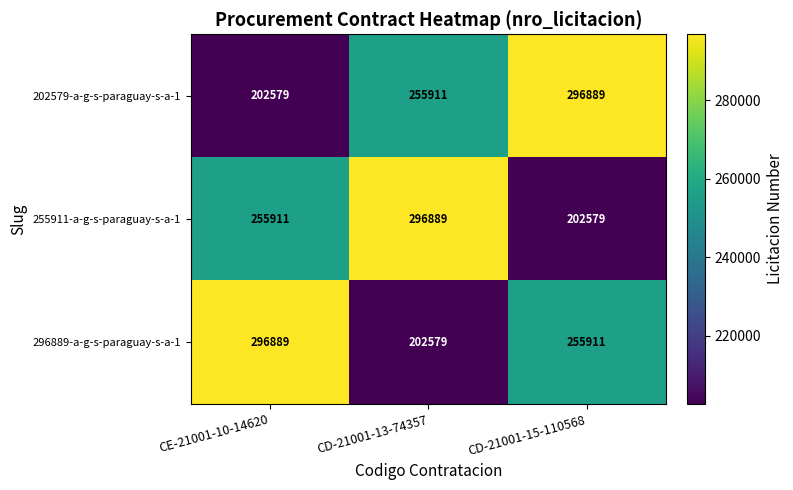

How many series are shown in this chart?

3